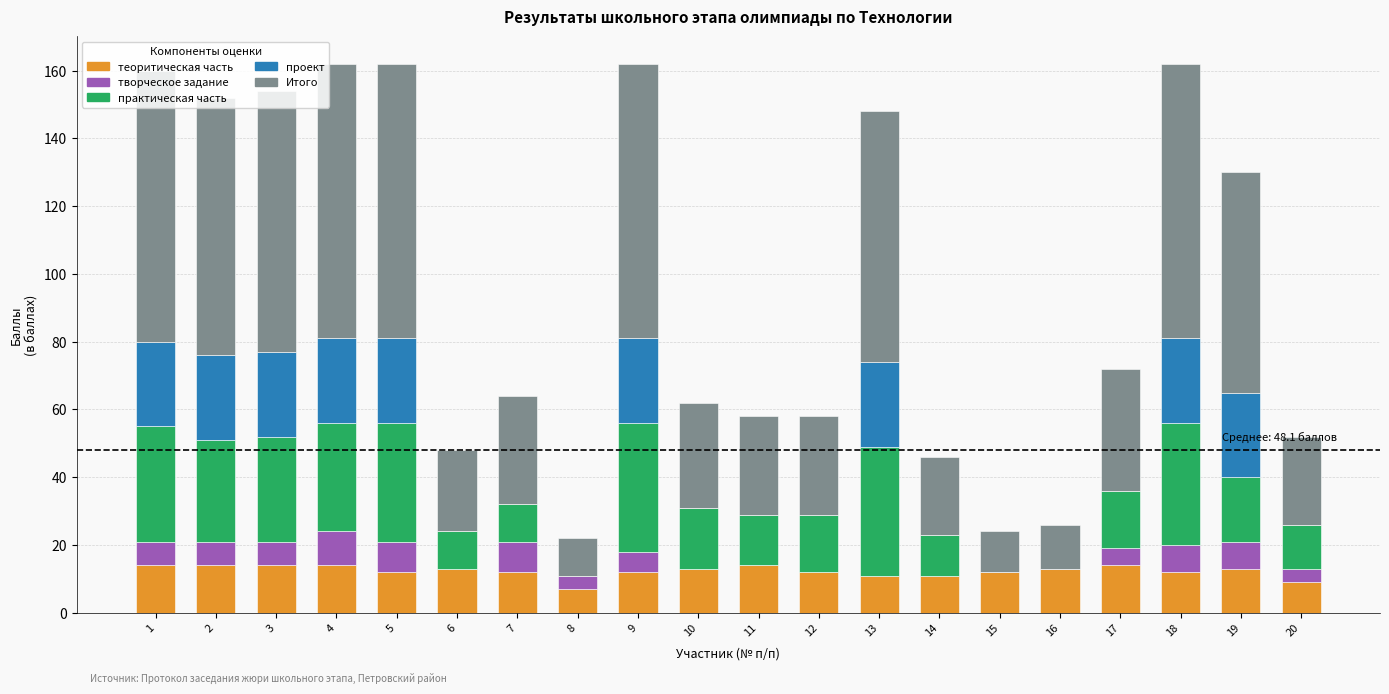

How many data points does each series have?

20